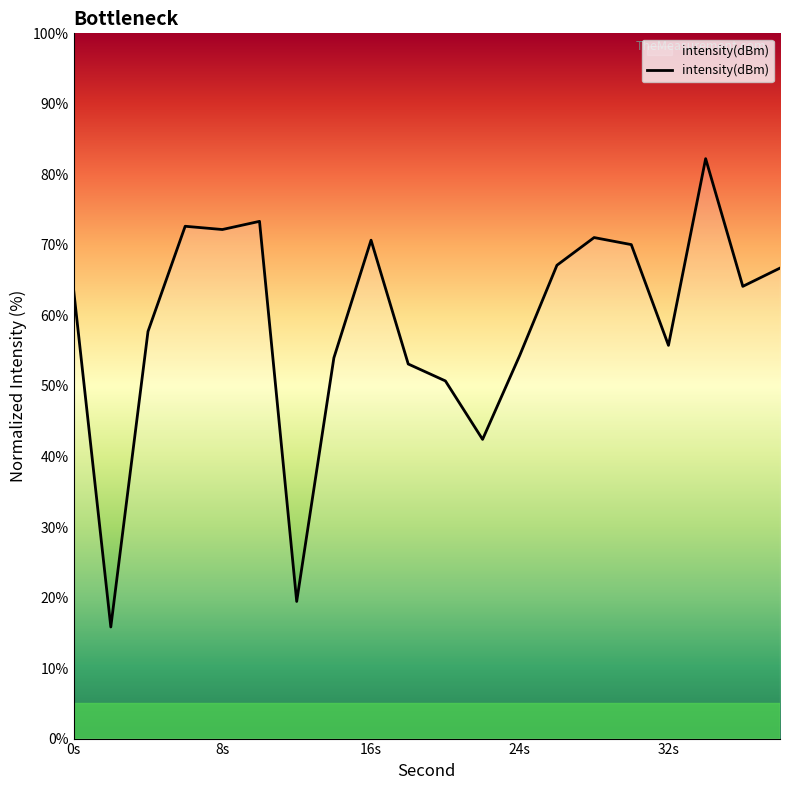

What is the maximum value shown in the chart?

82.2